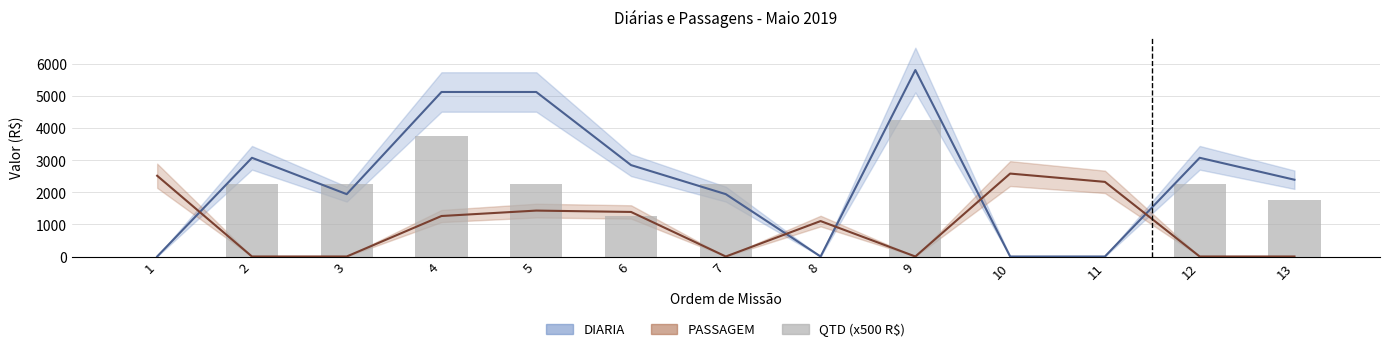

How many positive values are there?

9